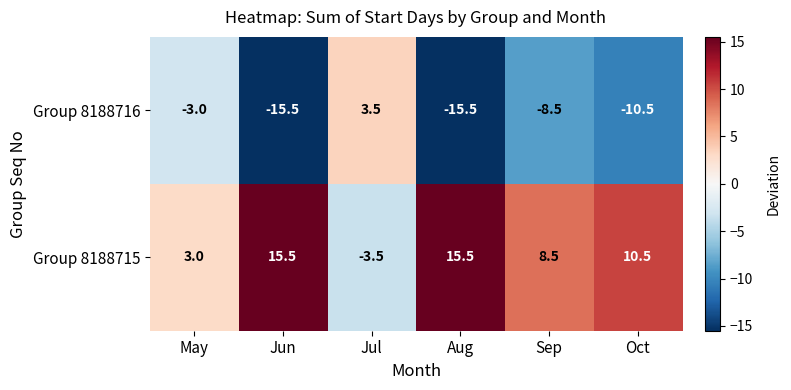

List the series in order of their peak value, highest first.

Group 8188715, Group 8188716